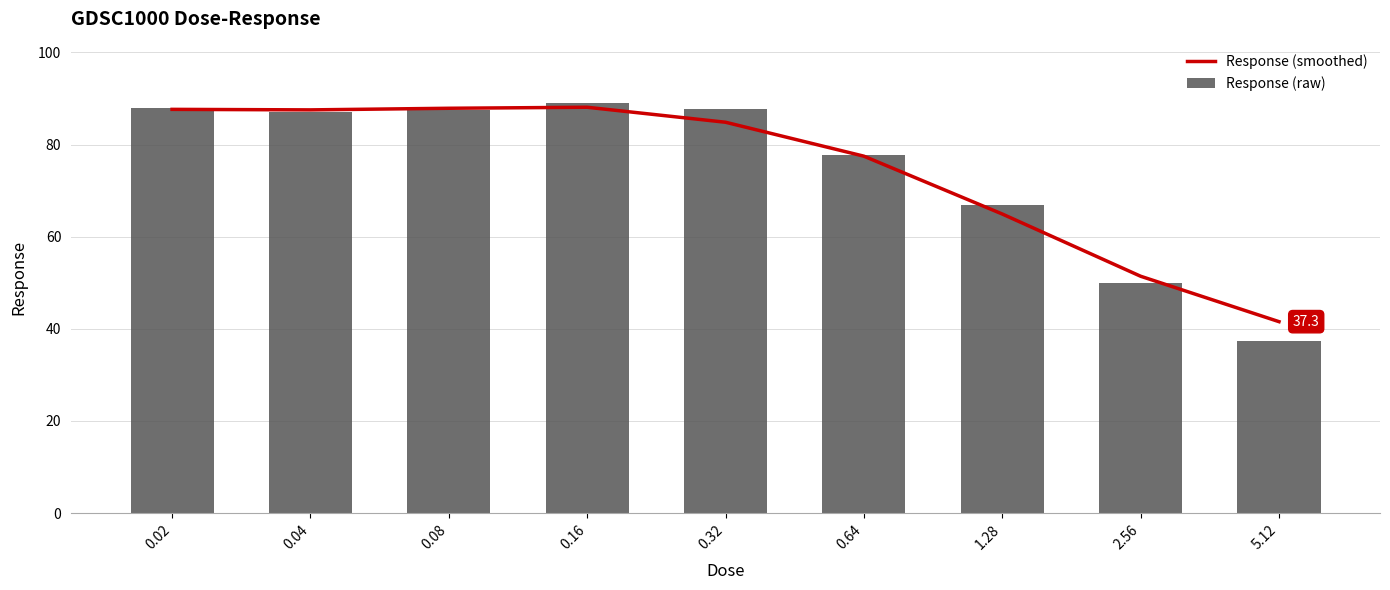

True or false: Response (raw) has a value of 137.9 at 0.08.

False